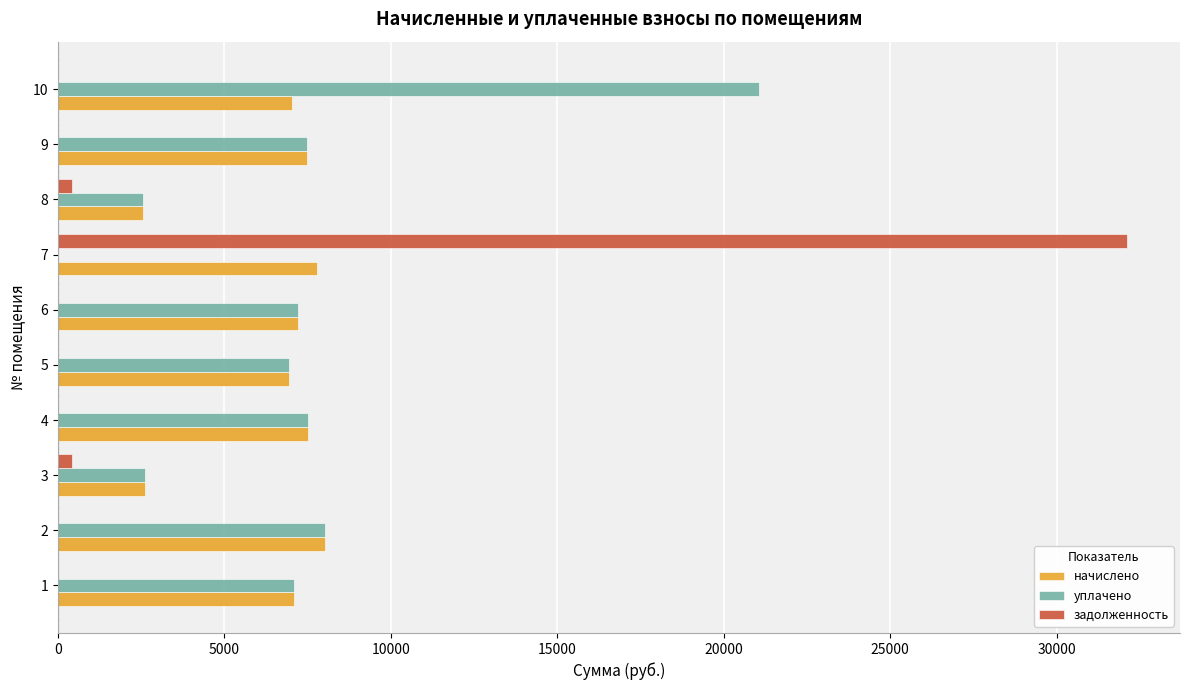

At which category is the sum across all series the highest?

7